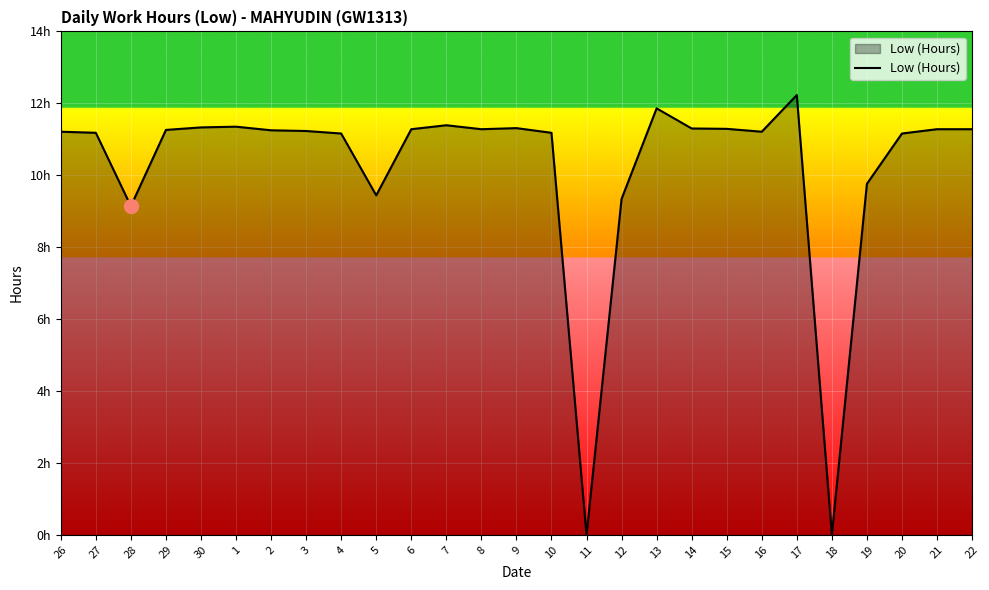

Does the chart have visible grid lines?

Yes